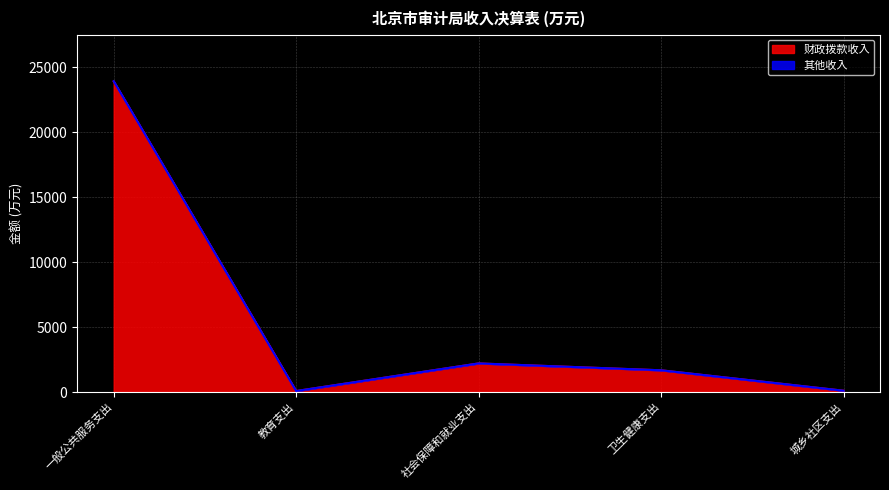

Does the chart display data point markers on the line(s)?

No